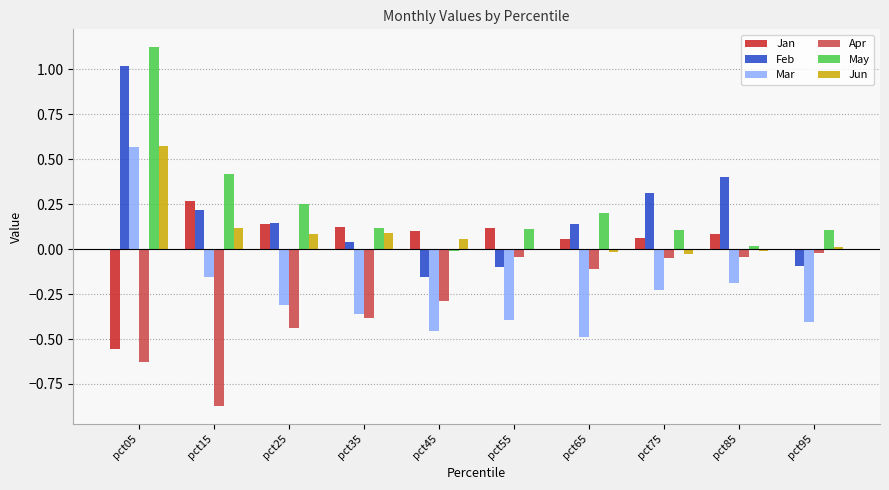

What are all the series names shown in the legend?

Jan, Feb, Mar, Apr, May, Jun